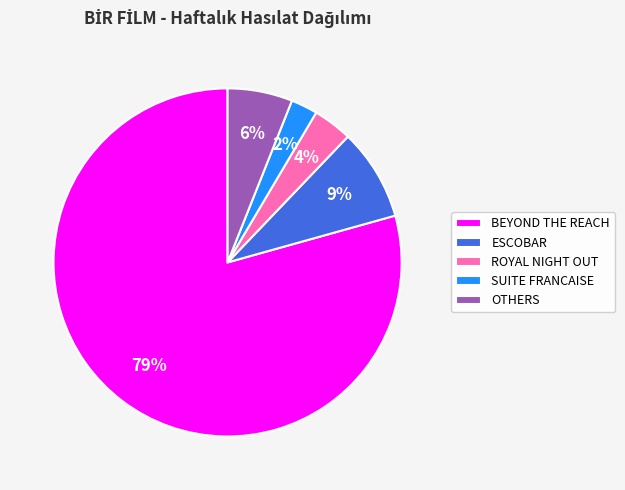

True or false: BEYOND THE REACH accounts for 66% of the total.

False